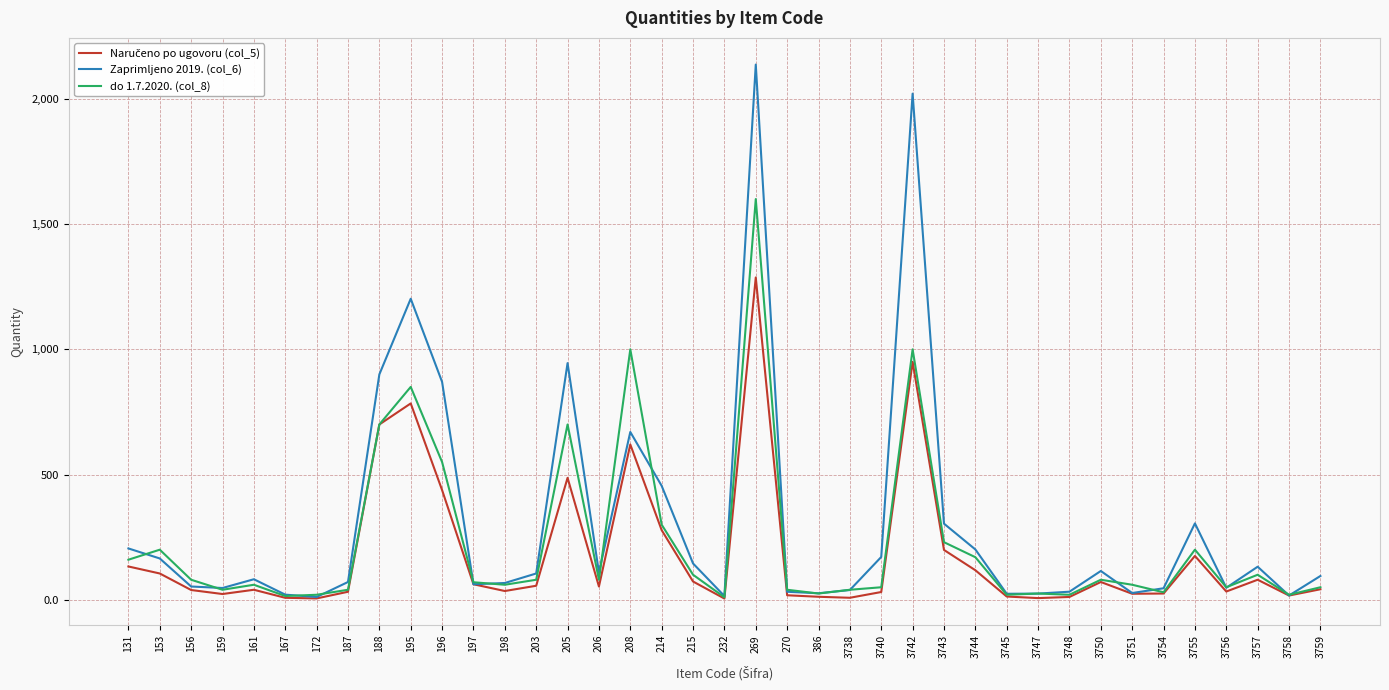

At which category is the sum across all series the highest?

269